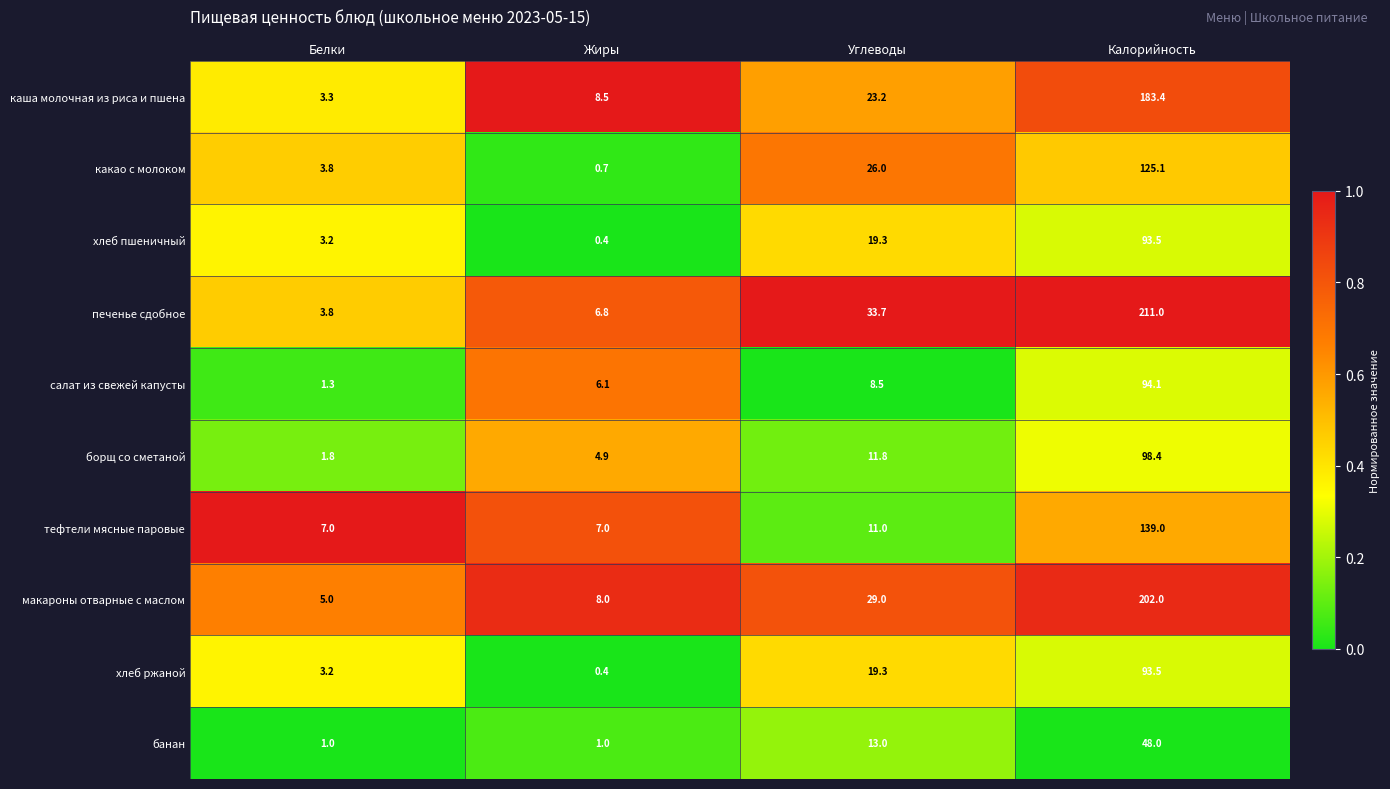

What is the approximate value of хлеб пшеничный at Калорийность?

93.5